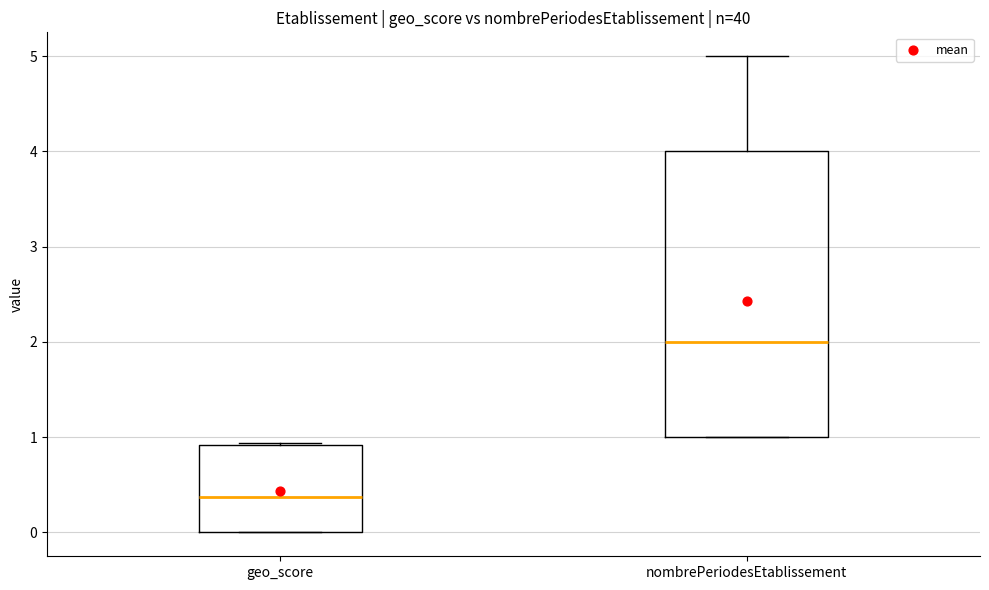

Which box is the tallest, from its lower edge to its upper edge?

nombrePeriodesEtablissement